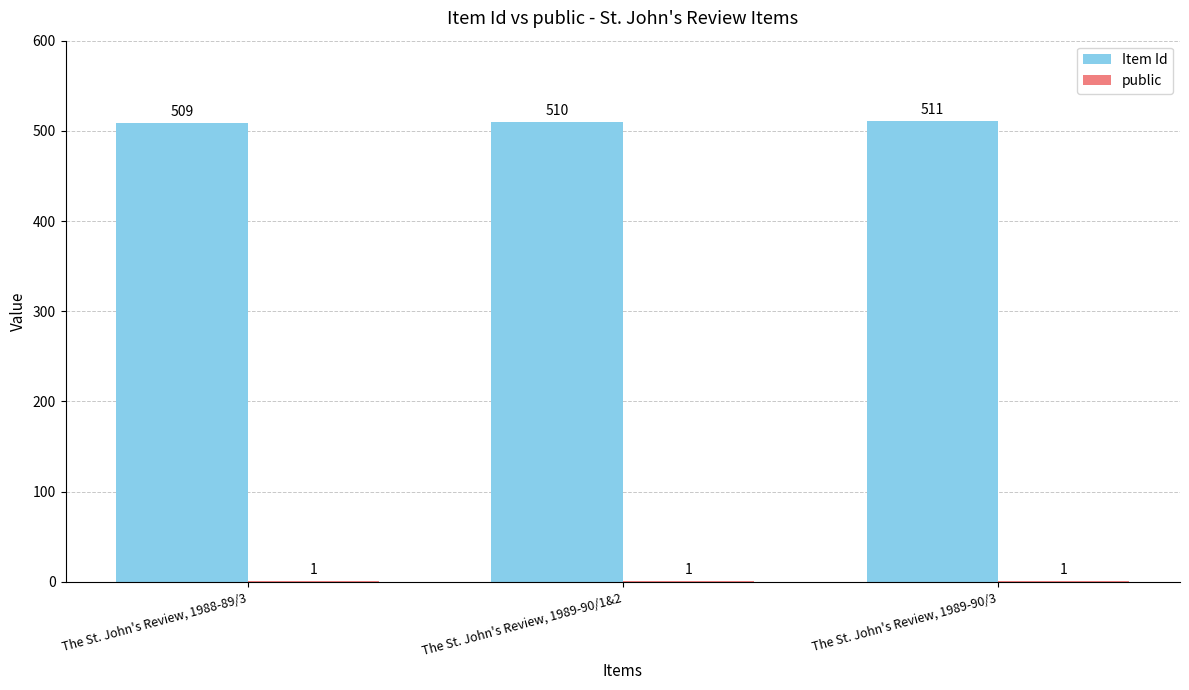

Is it true that Item Id equals 509 at The St. John's Review, 1988-89/3?

True